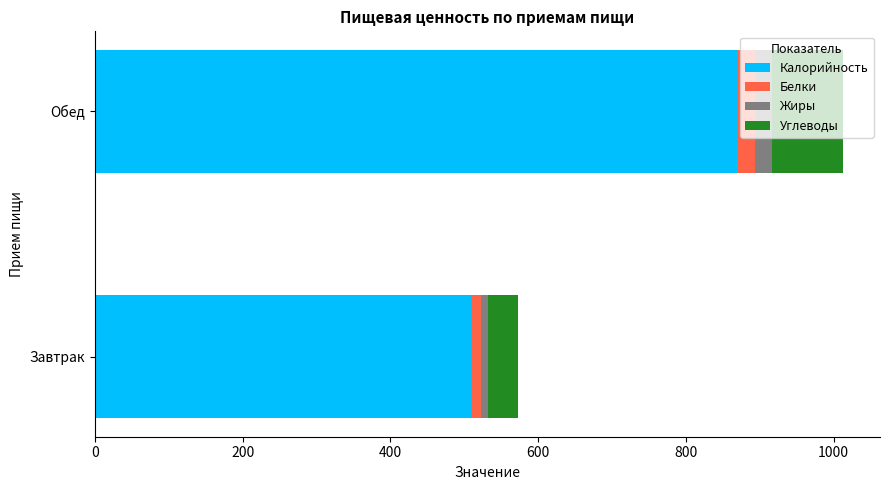

At which category is the sum across all series the highest?

Обед